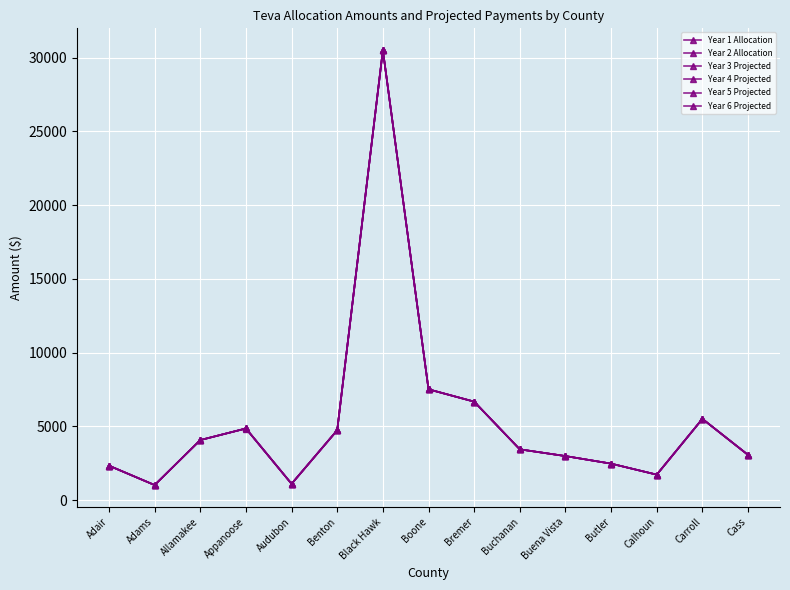

What is the maximum value for Year 5 Projected?

30513.2